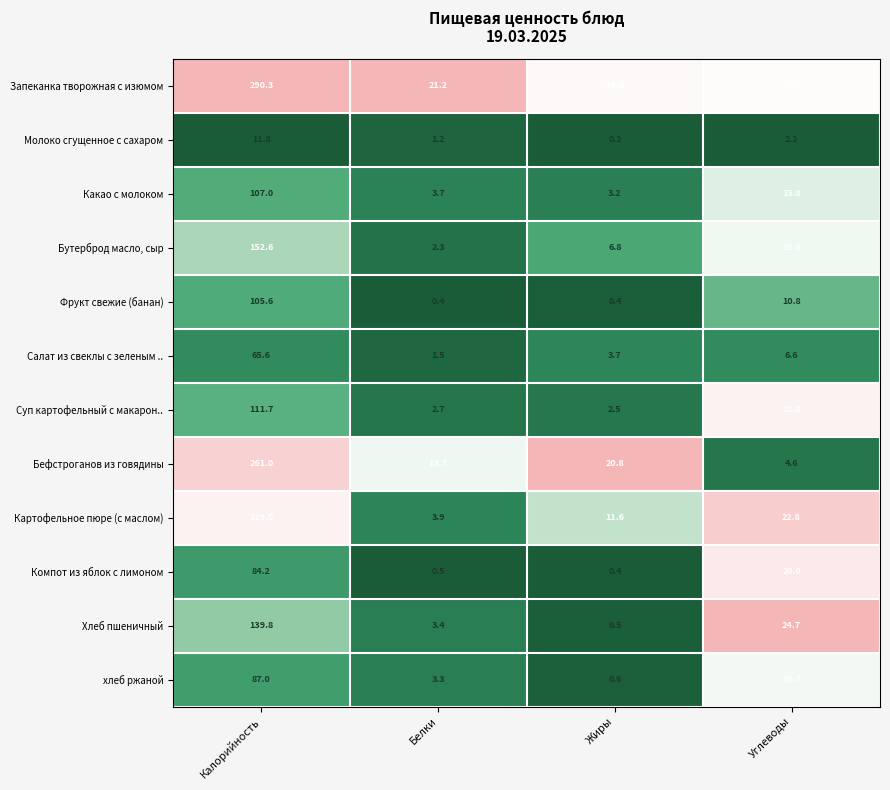

At which category is the sum across all series the highest?

Калорийность